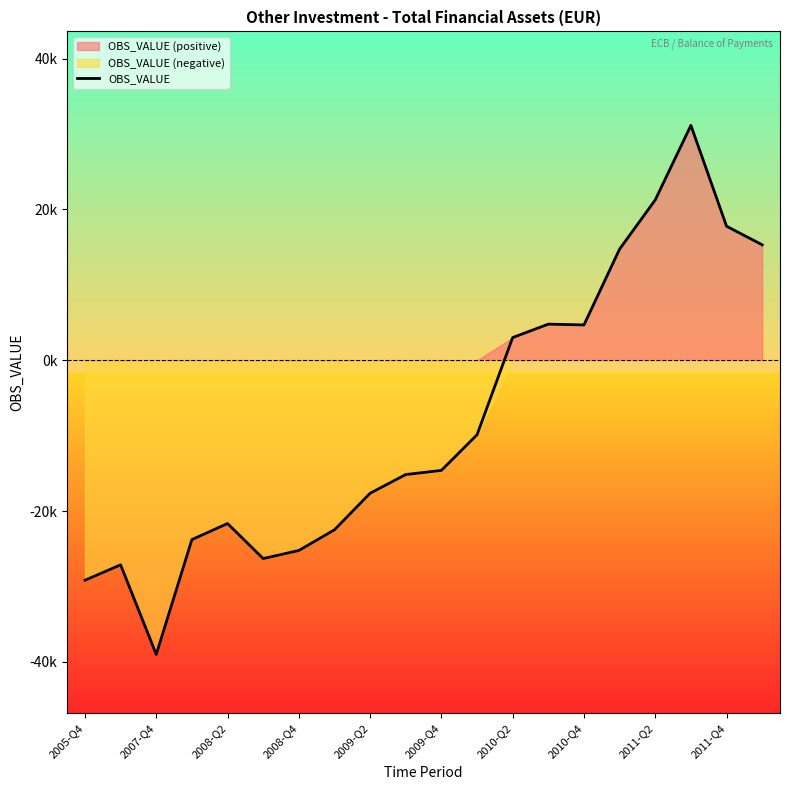

How many values are above zero?

8